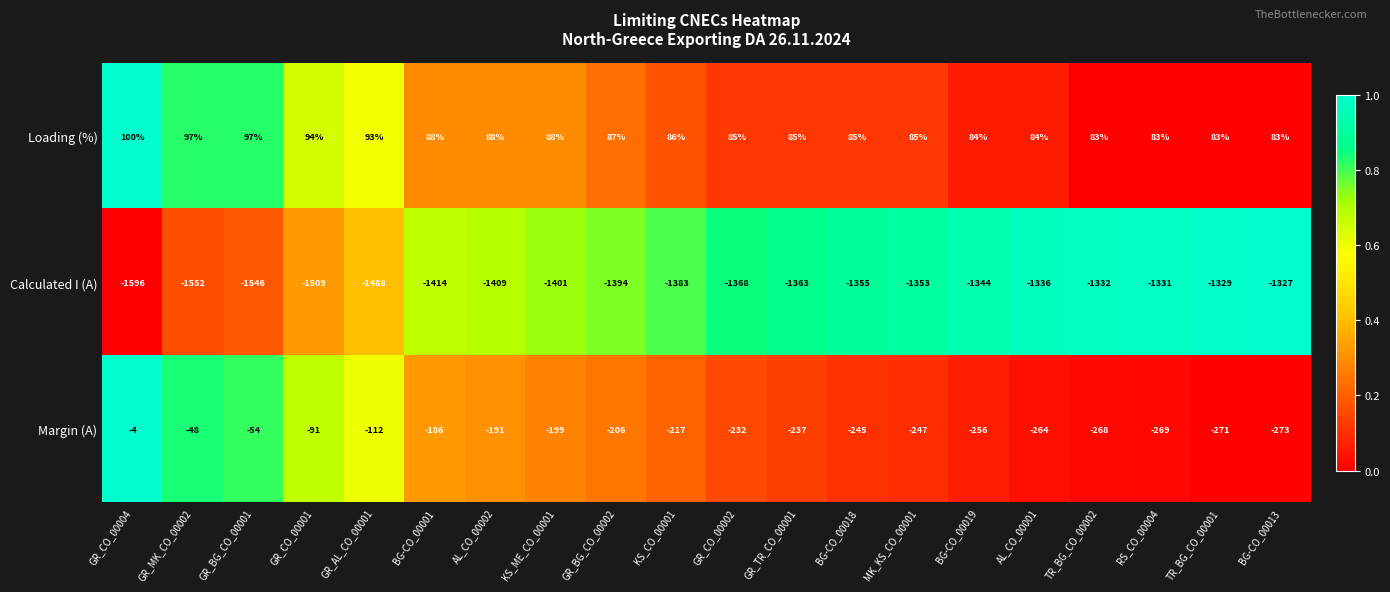

What is the spread (max minus min) of values at AL_CO_00001?

1420